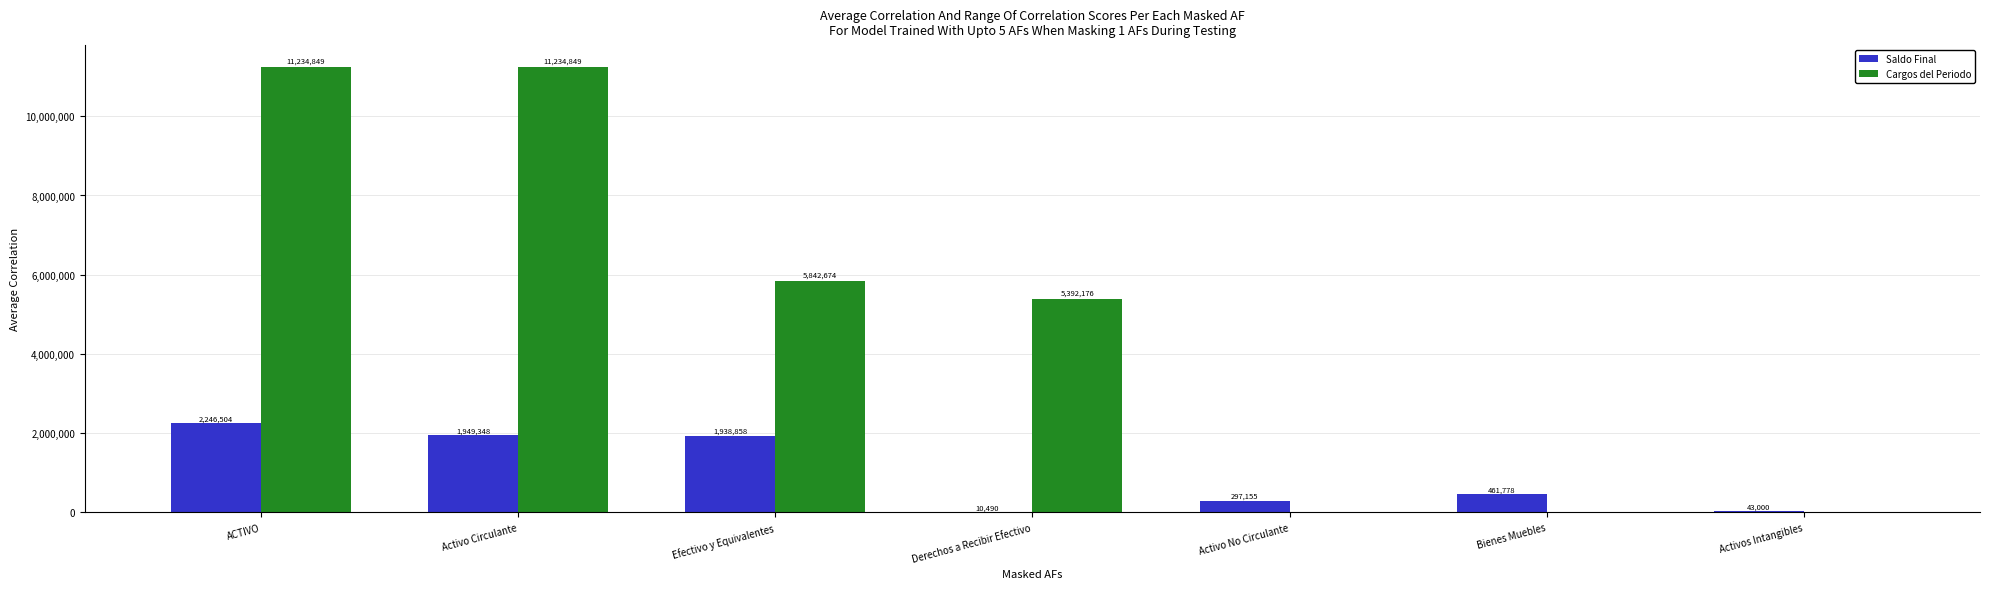

What is the average value of the Saldo Final series?

992447.7